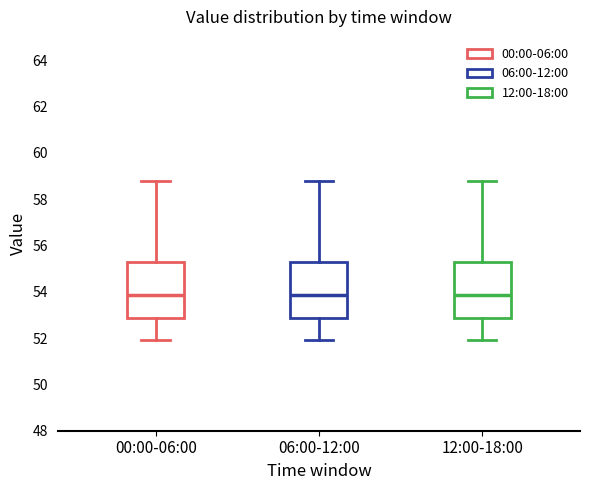

Reading left to right, read every box against the y-axis: the position of its median line, the range the box covers, and the ends of its whiskers. The values are not printed on the chart, so give them approximately, as read against the axis.

00:00-06:00: median 53.8, box 52.8 to 55.2, whiskers 52.0 to 58.8
06:00-12:00: median 53.8, box 52.8 to 55.2, whiskers 52.0 to 58.8
12:00-18:00: median 53.8, box 52.8 to 55.2, whiskers 52.0 to 58.8